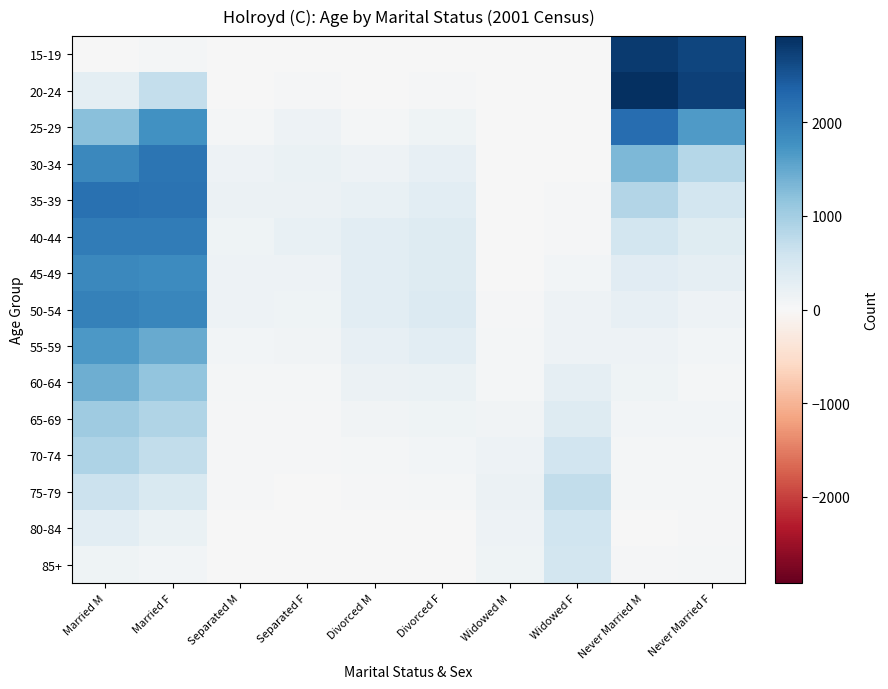

Which series has the largest range (max minus min)?

20-24